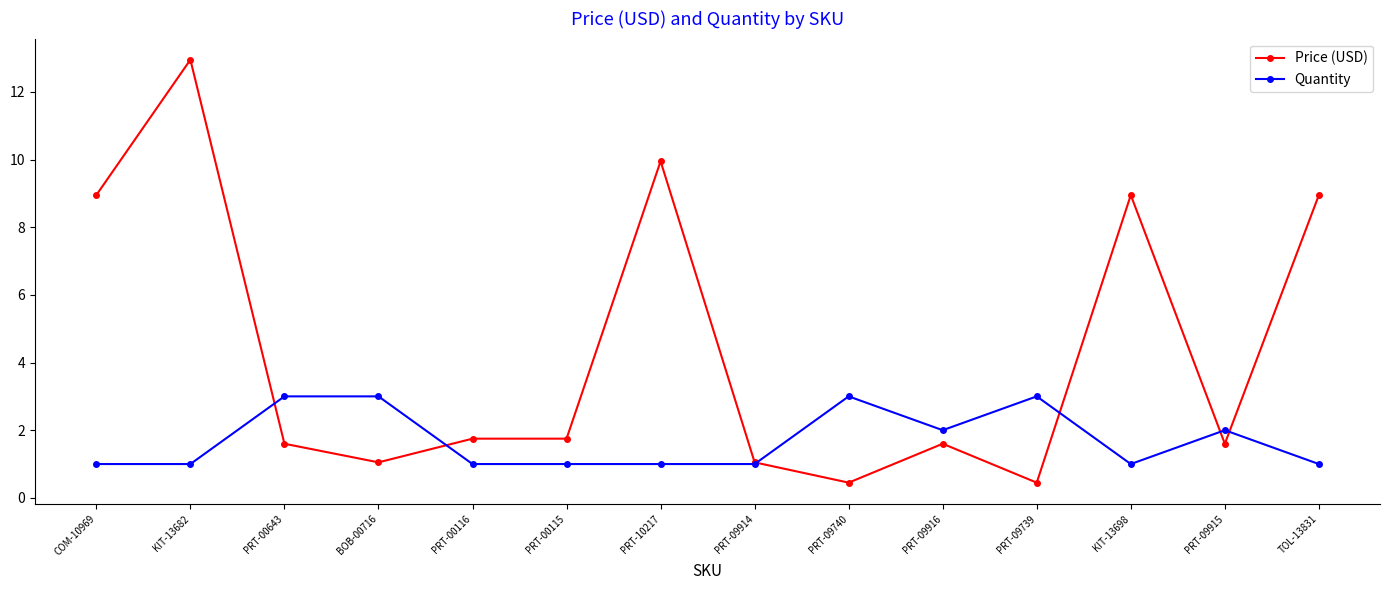

How many times do Price (USD) and Quantity cross each other?

6